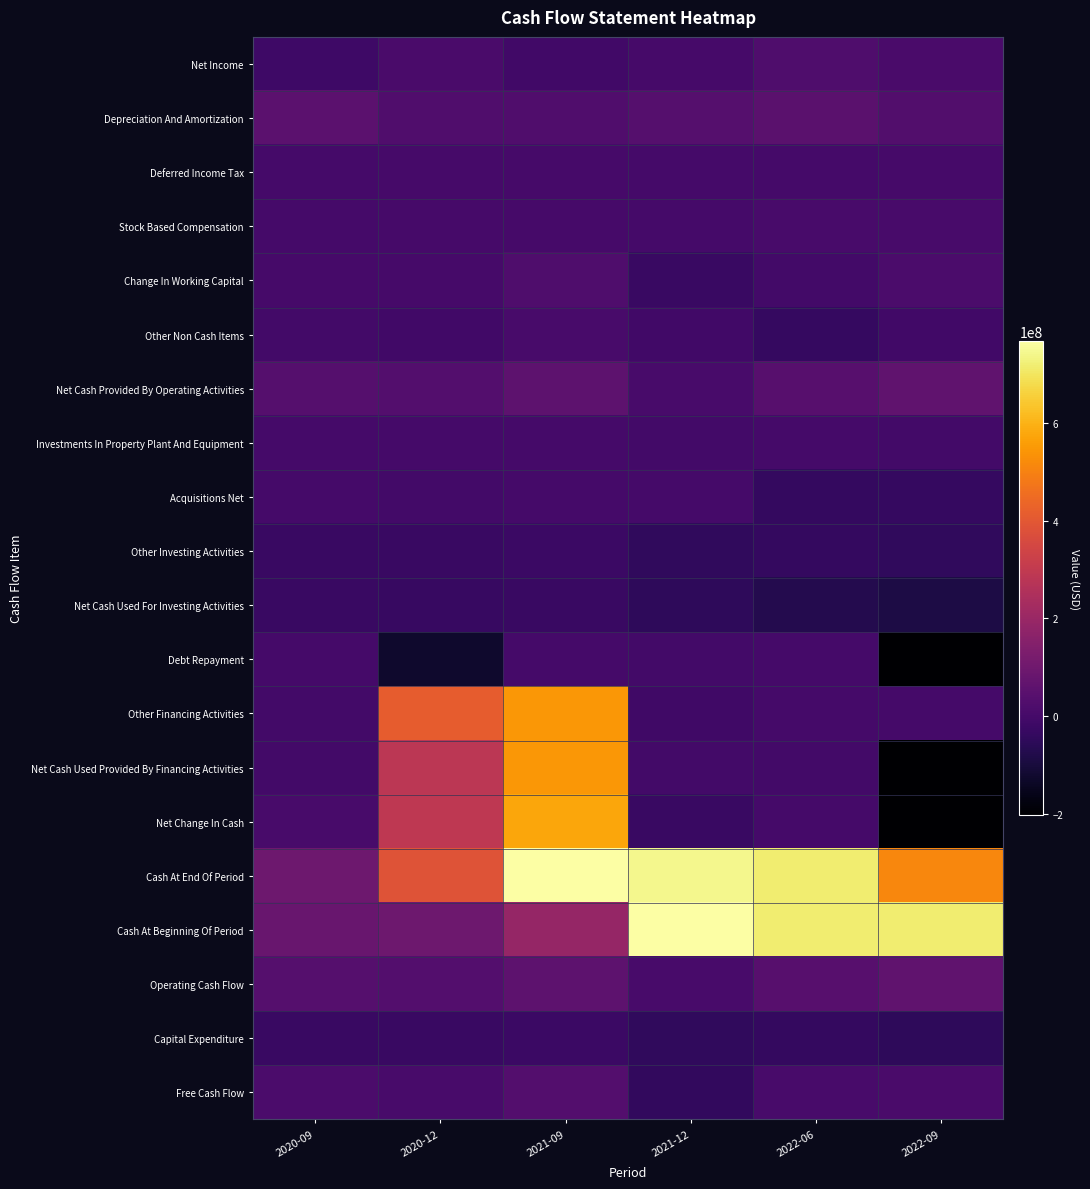

Reading left to right, extract all data points from this chart.

Net Income: 2020-09=-14334000	2020-12=9558000	2021-09=-8829000	2021-12=3962000	2022-06=22816000	2022-09=12750000
Depreciation And Amortization: 2020-09=54147000	2020-12=25359000	2021-09=27182000	2021-12=38104000	2022-06=49102000	2022-09=31760000
Deferred Income Tax: 2020-09=-1013000	2020-12=3868000	2021-09=3047000	2021-12=313000	2022-06=-873000	2022-09=1906000
Stock Based Compensation: 2020-09=49000	2020-12=2278000	2021-09=5148000	2021-12=1761000	2022-06=8776000	2022-09=7348000
Change In Working Capital: 2020-09=4384000	2020-12=2232000	2021-09=24397000	2021-12=-27994000	2022-06=-4150000	2022-09=16241000
Other Non Cash Items: 2020-09=-3764000	2020-12=-7354000	2021-09=7115000	2021-12=-9529000	2022-06=-32976000	2022-09=-6179000
Net Cash Provided By Operating Activities: 2020-09=39469000	2020-12=35941000	2021-09=58060000	2021-12=6617000	2022-06=42695000	2022-09=63826000
Investments In Property Plant And Equipment: 2020-09=-273000	2020-12=-610000	2021-09=-661000	2021-12=-3140000	2022-06=-176000	2022-09=-4241000
Acquisitions Net: 2020-09=-1000	2020-12=-2023000	2021-09=-501000	2021-12=-45000	2022-06=-36128000	2022-09=-36042000
Other Investing Activities: 2020-09=-25654000	2020-12=-27093000	2021-09=-23748000	2021-12=-46280000	2022-06=-36239000	2022-09=-46784000
Net Cash Used For Investing Activities: 2020-09=-25928000	2020-12=-29726000	2021-09=-24910000	2021-12=-49465000	2022-06=-72543000	2022-09=-87067000
Debt Repayment: 2020-09=-1229000	2020-12=-126289000	2021-09=-1534000	2021-12=-2847000	2022-06=-1893000	2022-09=-201507000
Other Financing Activities: 2020-09=-3574000	2020-12=412284000	2021-09=546379000	2021-12=-10090000	2022-06=40000	2022-09=-1029000
Net Cash Used Provided By Financing Activities: 2020-09=-4803000	2020-12=285995000	2021-09=544845000	2021-12=-2555000	2022-06=-2140000	2022-09=-202520000
Net Change In Cash: 2020-09=9147000	2020-12=292443000	2021-09=577723000	2021-12=-25629000	2022-06=33000	2022-09=-203068000
Cash At End Of Period: 2020-09=93099000	2020-12=385542000	2021-09=768402000	2021-12=742773000	2022-06=715560000	2022-09=512492000
Cash At Beginning Of Period: 2020-09=83952000	2020-12=93099000	2021-09=190679000	2021-12=768402000	2022-06=715527000	2022-09=715560000
Operating Cash Flow: 2020-09=39469000	2020-12=35941000	2021-09=58060000	2021-12=6617000	2022-06=42695000	2022-09=63826000
Capital Expenditure: 2020-09=-25164000	2020-12=-27331000	2021-09=-23822000	2021-12=-46552000	2022-06=-36508000	2022-09=-50937000
Free Cash Flow: 2020-09=14305000	2020-12=8610000	2021-09=34238000	2021-12=-39935000	2022-06=6187000	2022-09=12889000